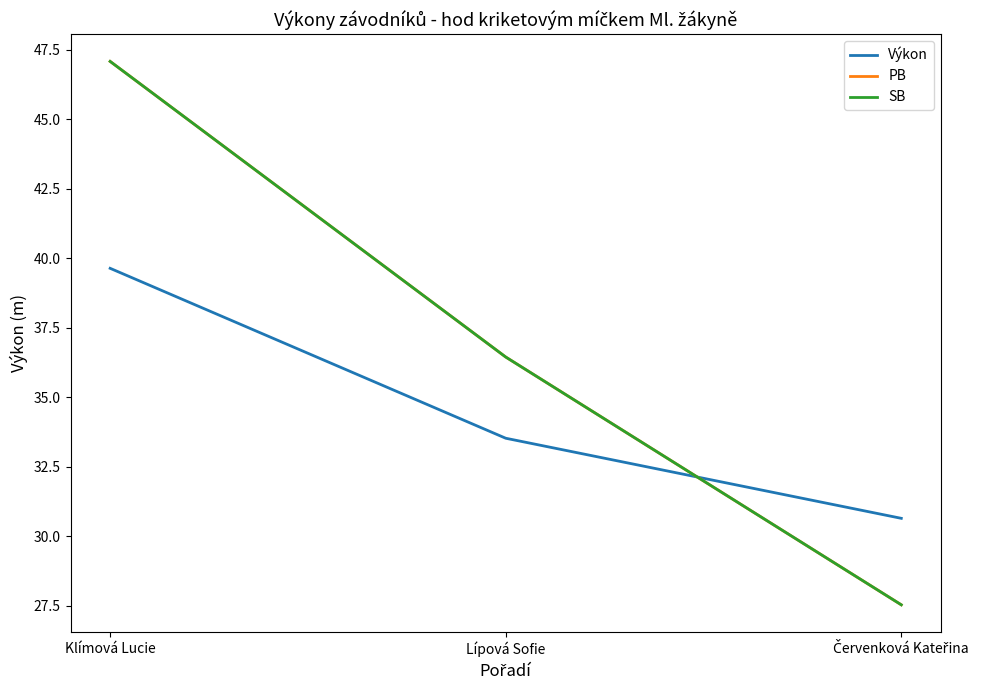

What is the approximate value of PB at Klímová Lucie?

47.1